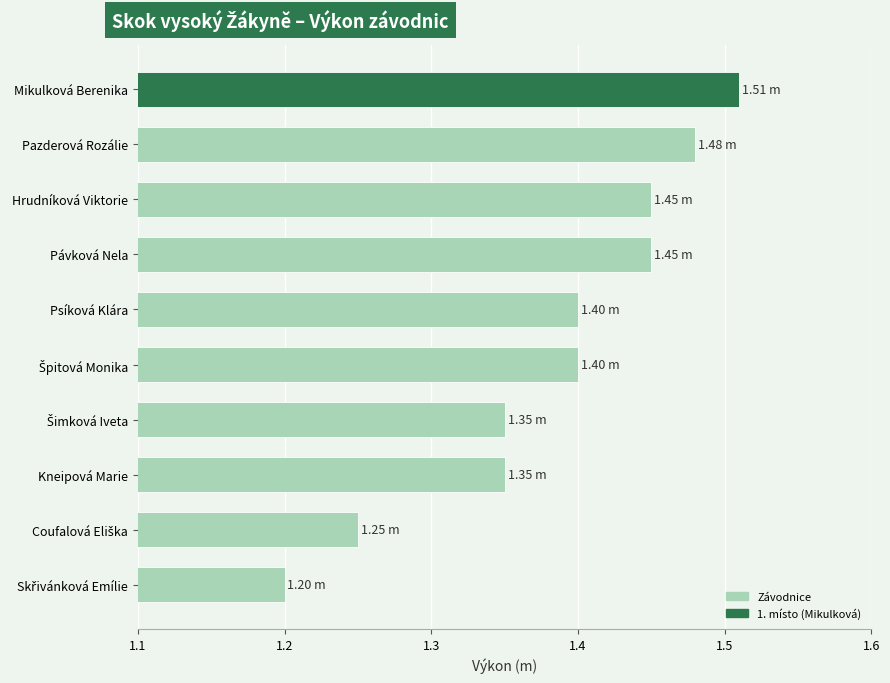

Which label corresponds to the largest value in the chart?

Mikulková Berenika